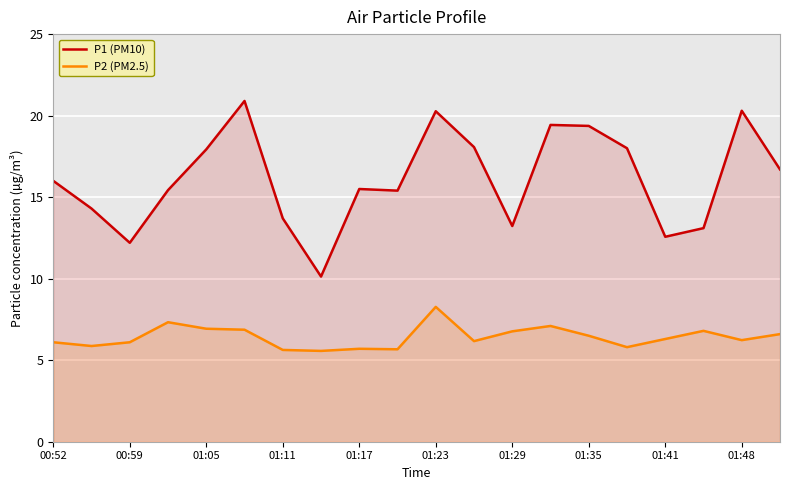

At which category is the sum across all series the highest?

01:23